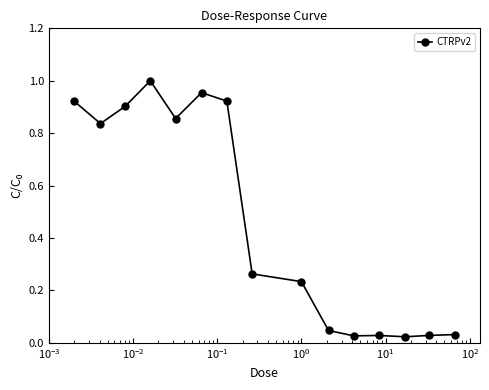

True or false: there are more than 1 points higher than both neighbors.

True